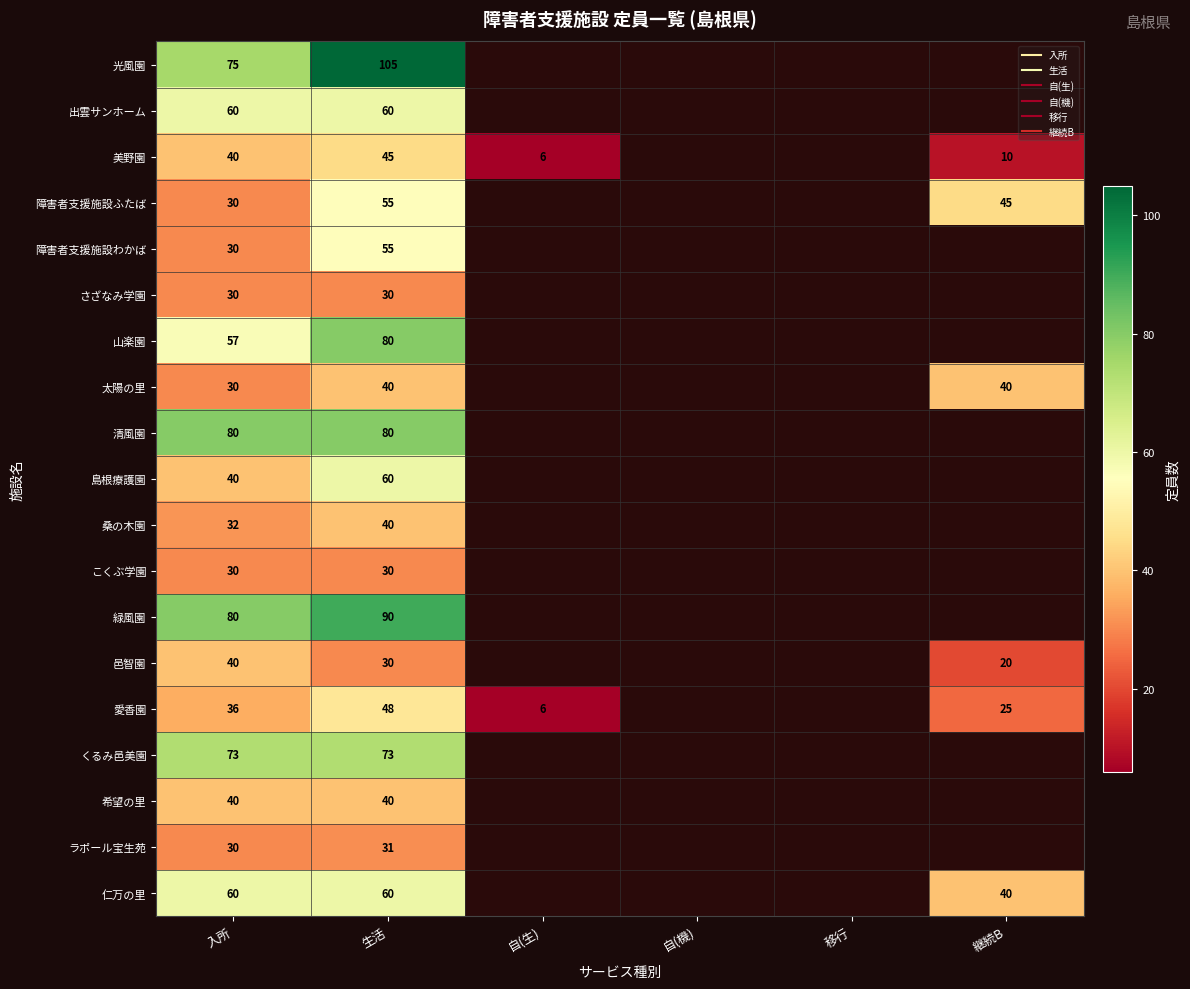

Between 継続B and 入所, which is larger?

入所